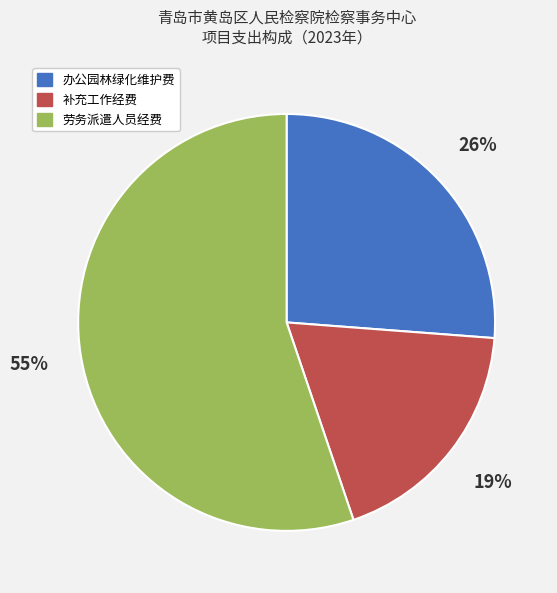

To the nearest percent, what is the average slice percentage?

33%